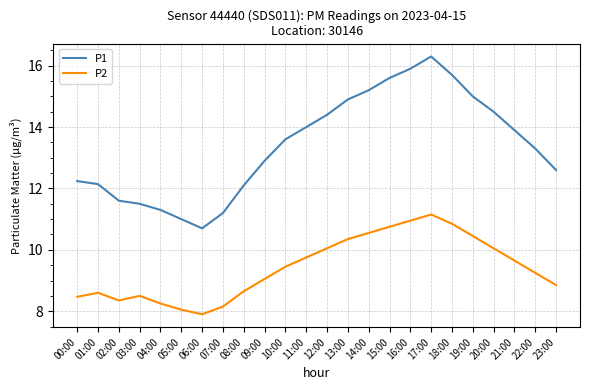

Is this an area chart (filled region under the line)?

No